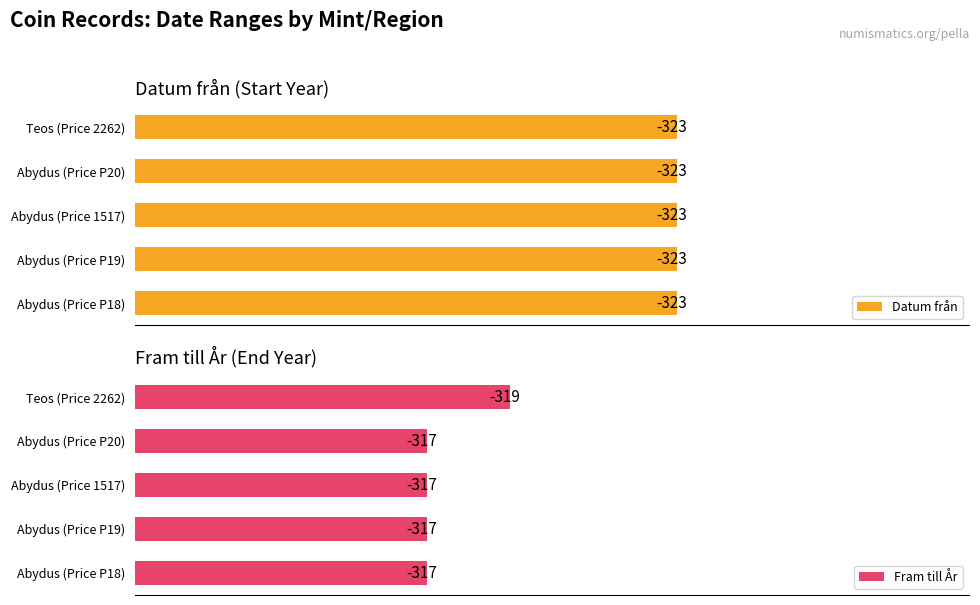

Which category has the lowest value in the Fram till År series?

Teos (Price 2262)